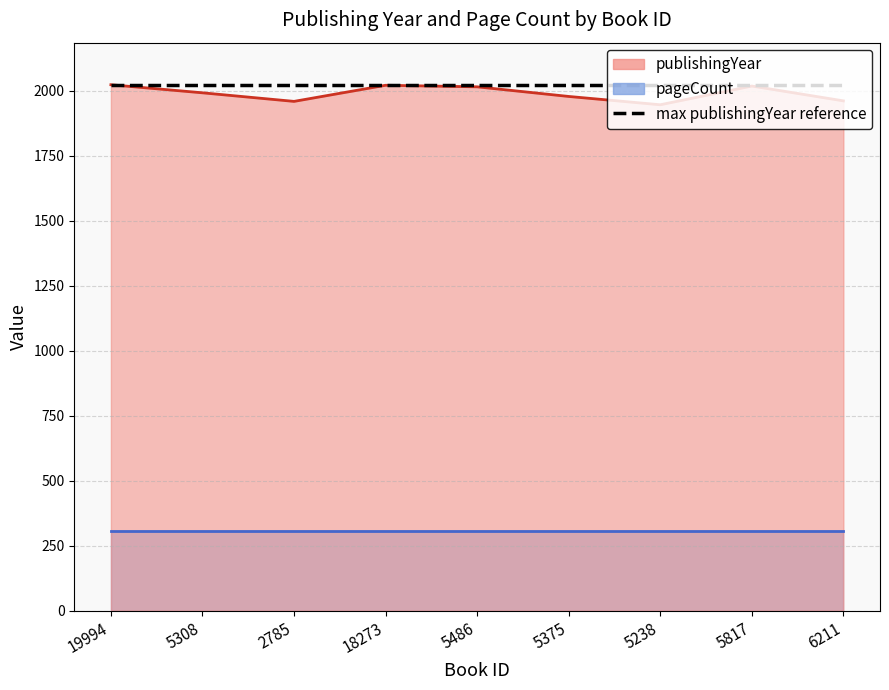

Does the chart display data point markers on the line(s)?

No